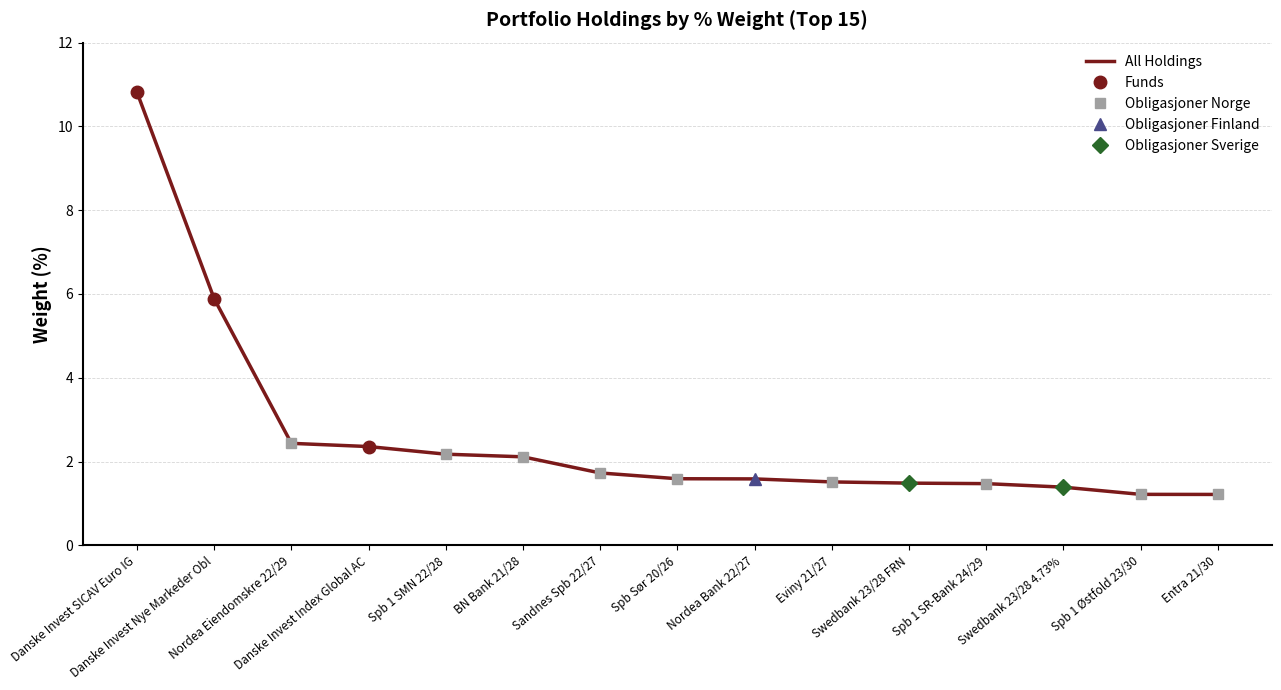

True or false: Obligasjoner Sverige and Funds cross at least once.

False